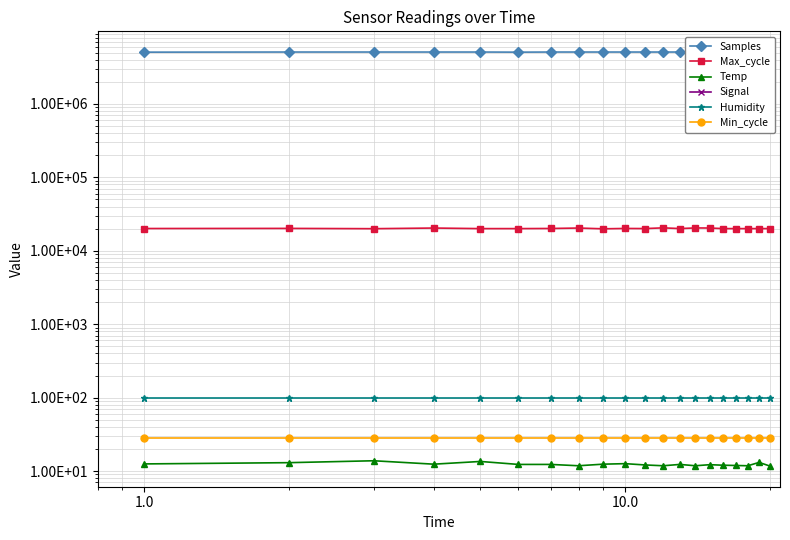

True or false: Max_cycle and Humidity intersect in this chart.

False